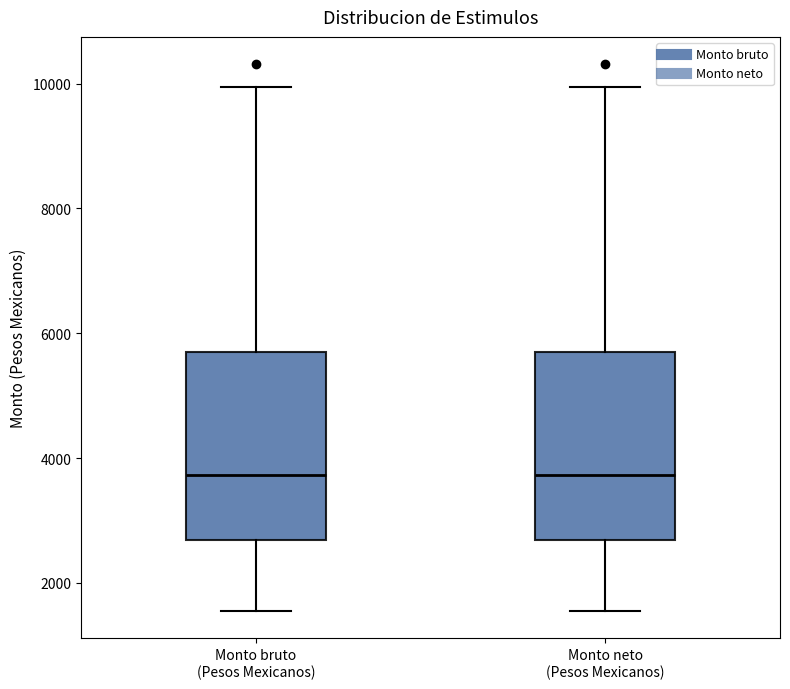

Where does the lower whisker of the box for Monto bruto (Pesos Mexicanos) end on the y-axis? The values are not printed on the chart, so give them approximately, as read against the axis.

1600